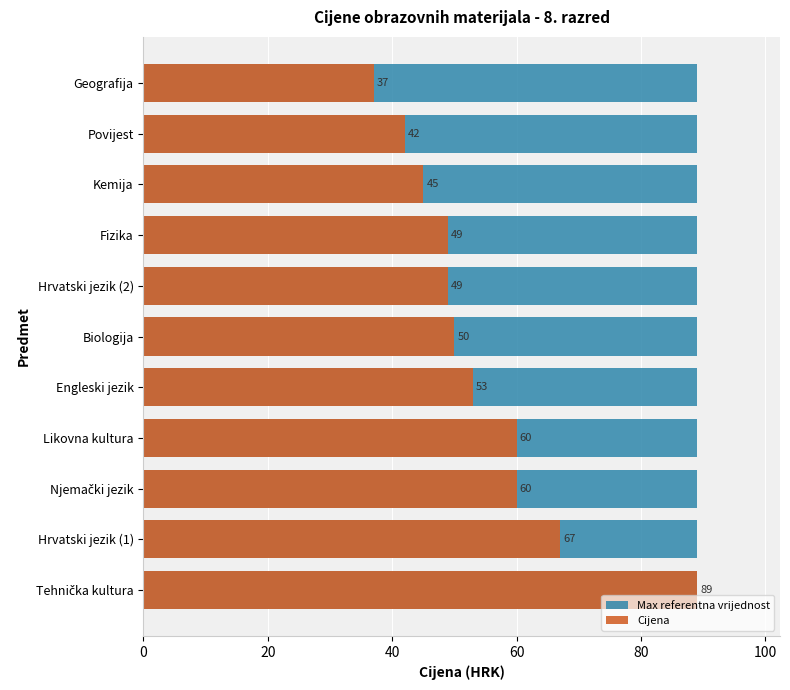

The Cijena series shows 11.1 at Biologija. True or false?

False